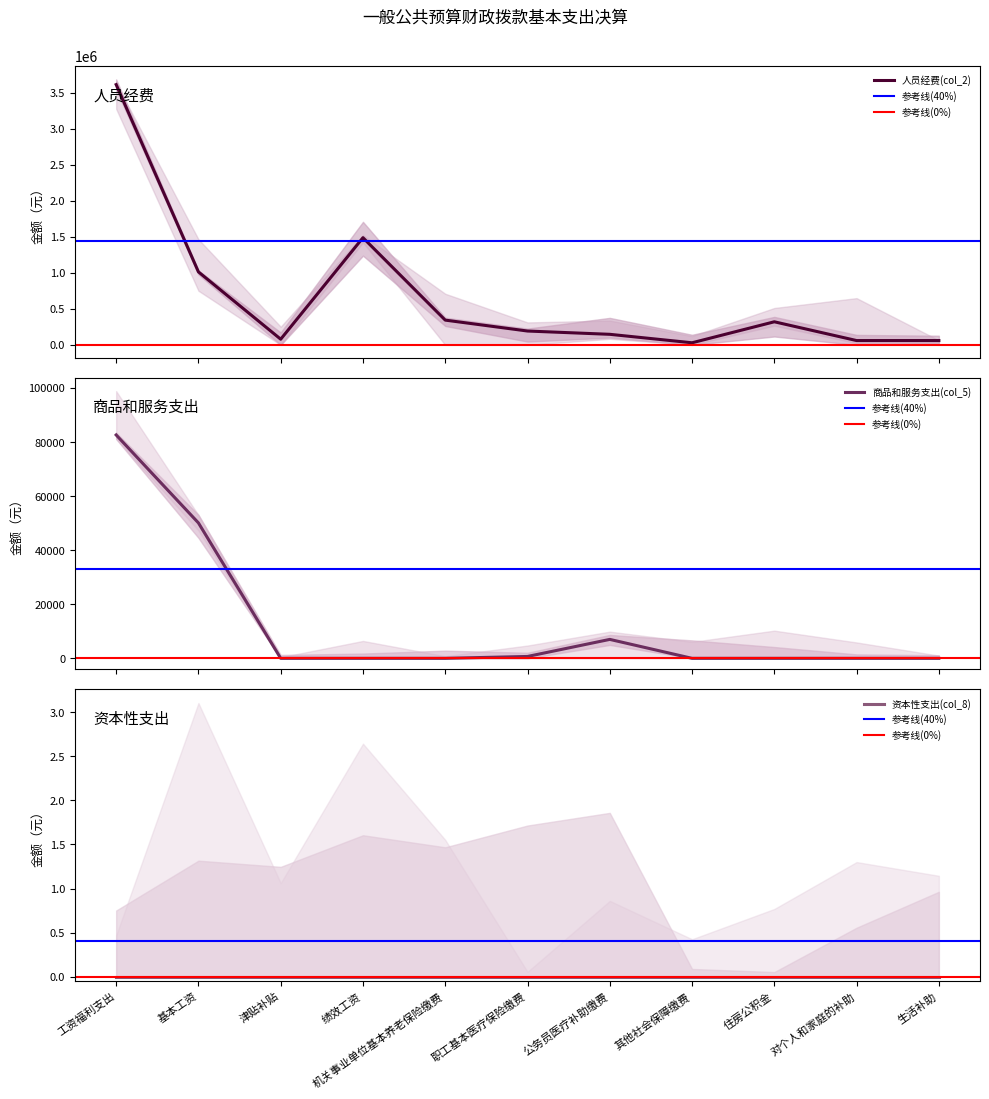

What is the highest value of the 商品和服务支出(col_5) series?

82620.1